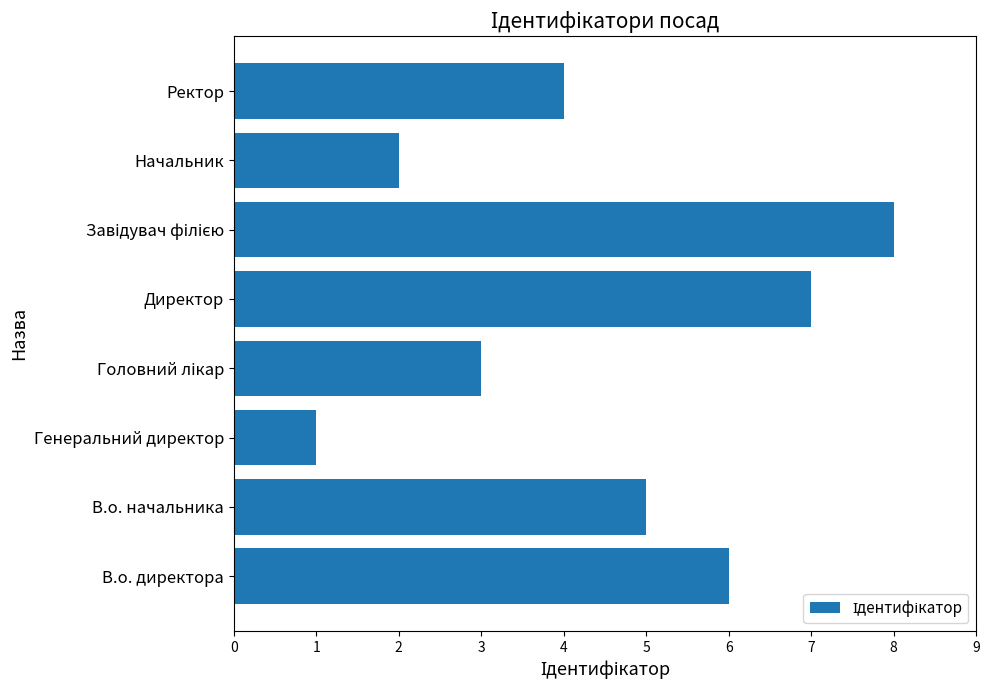

What is the change in value from В.о. начальника to Генеральний директор?

-4